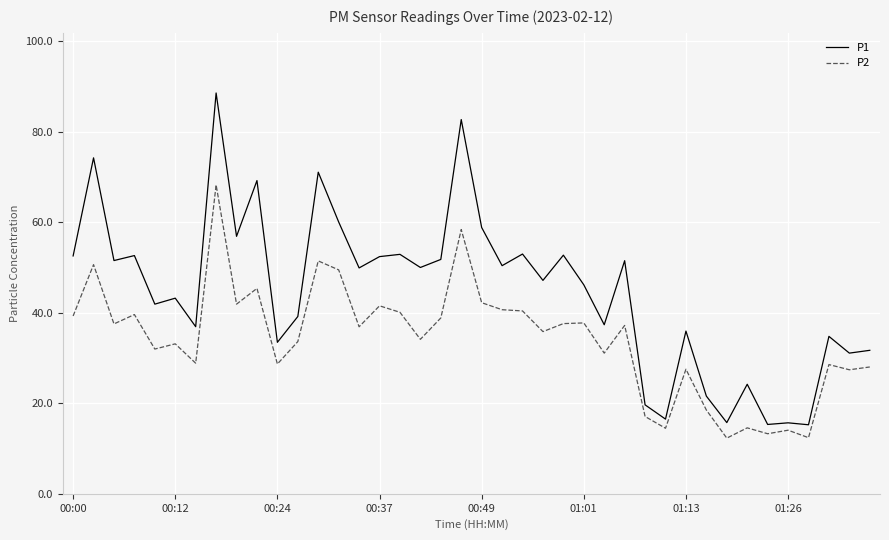

Rank the series by their average value, from lowest to highest.

P2, P1